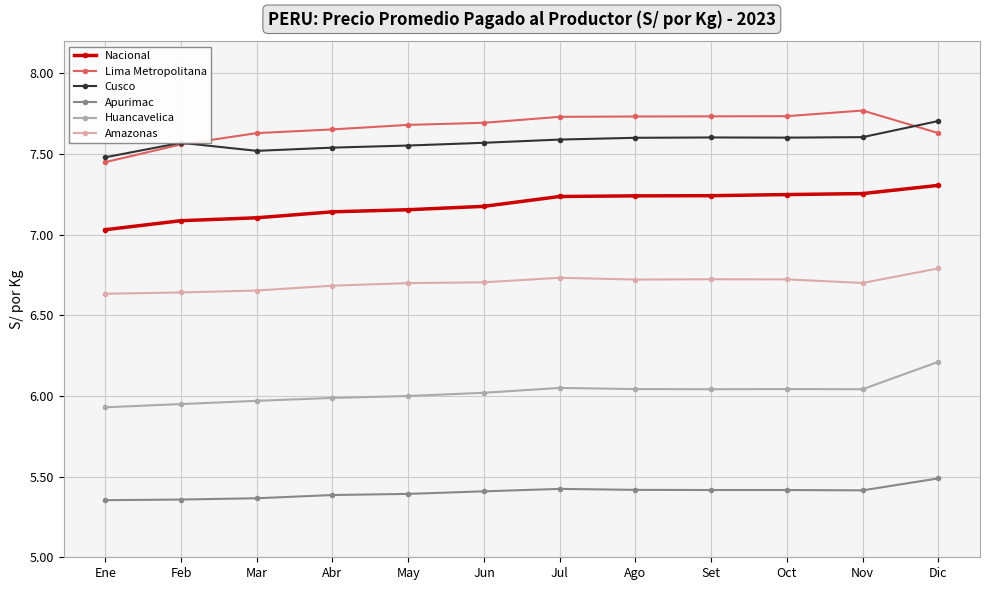

True or false: Lima Metropolitana and Cusco intersect in this chart.

True